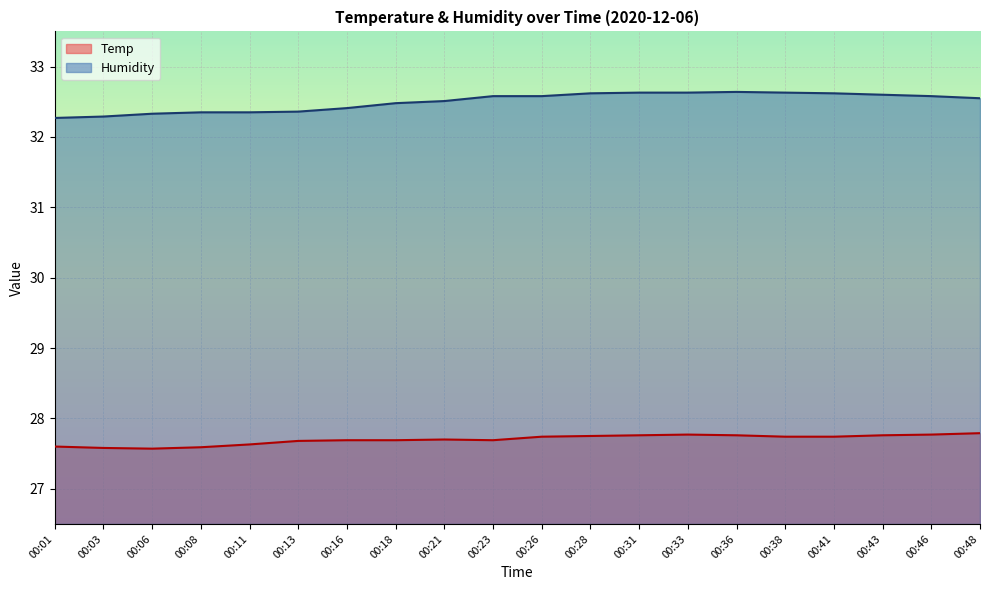

Is the value of Humidity at 00:11 greater than the value of Temp at 00:28?

Yes